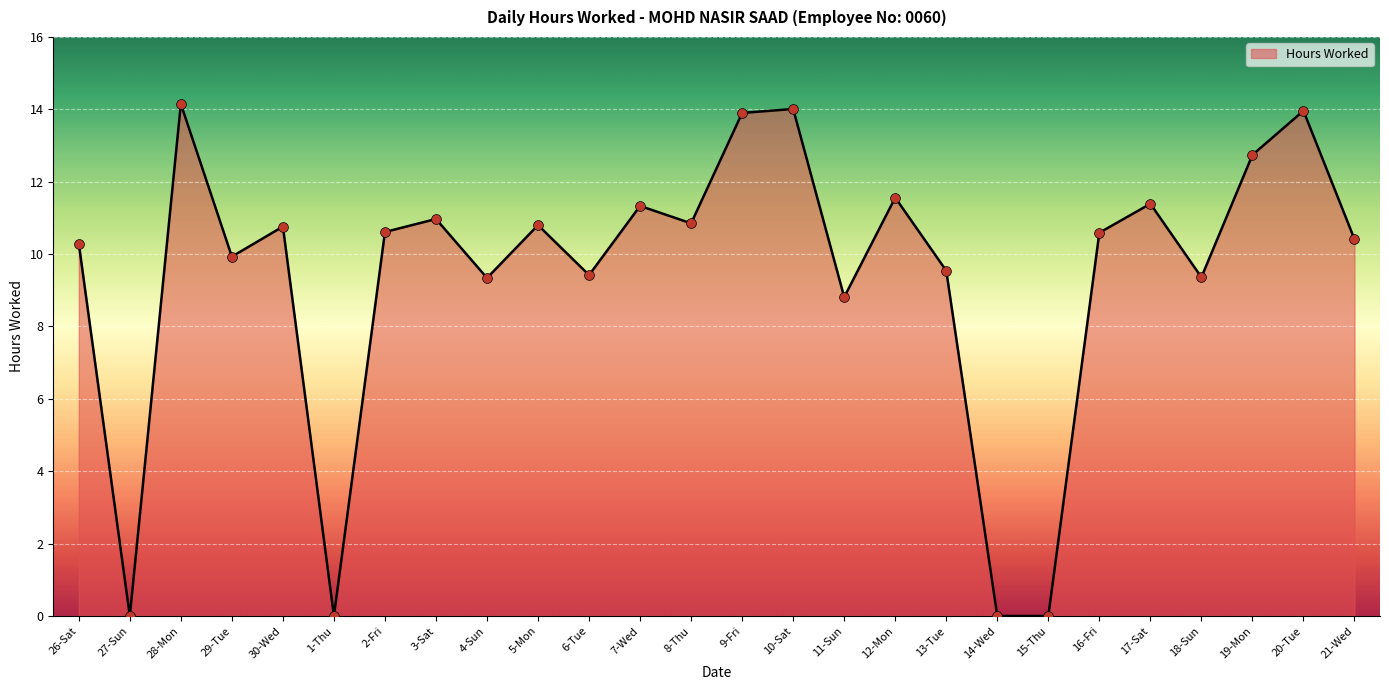

Between 12-Mon and 3-Sat, which is larger?

12-Mon